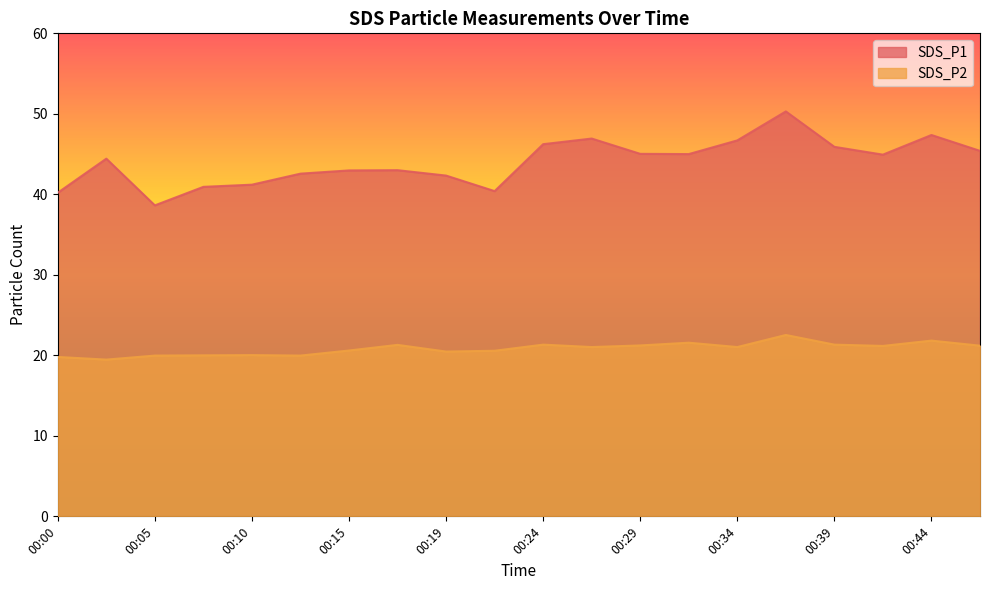

At how many categories does at least one series exceed 40?

19